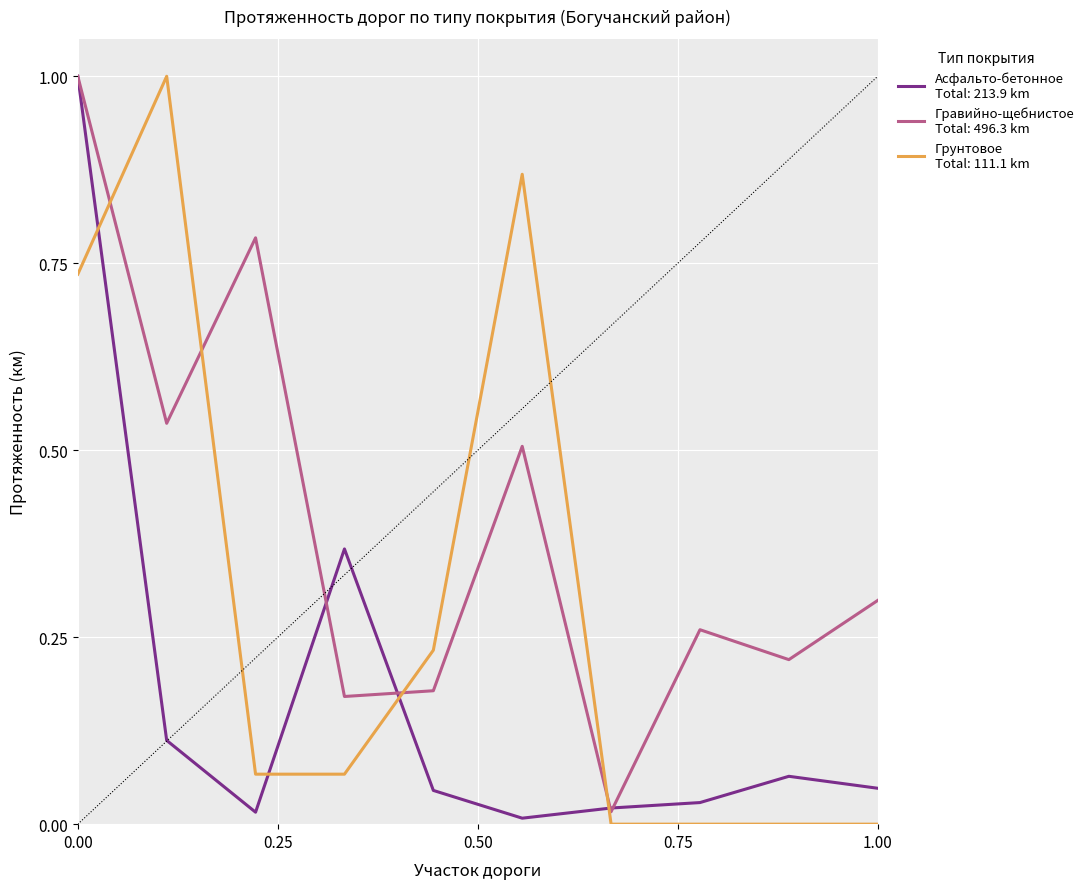

What is the greatest value displayed?

1.0